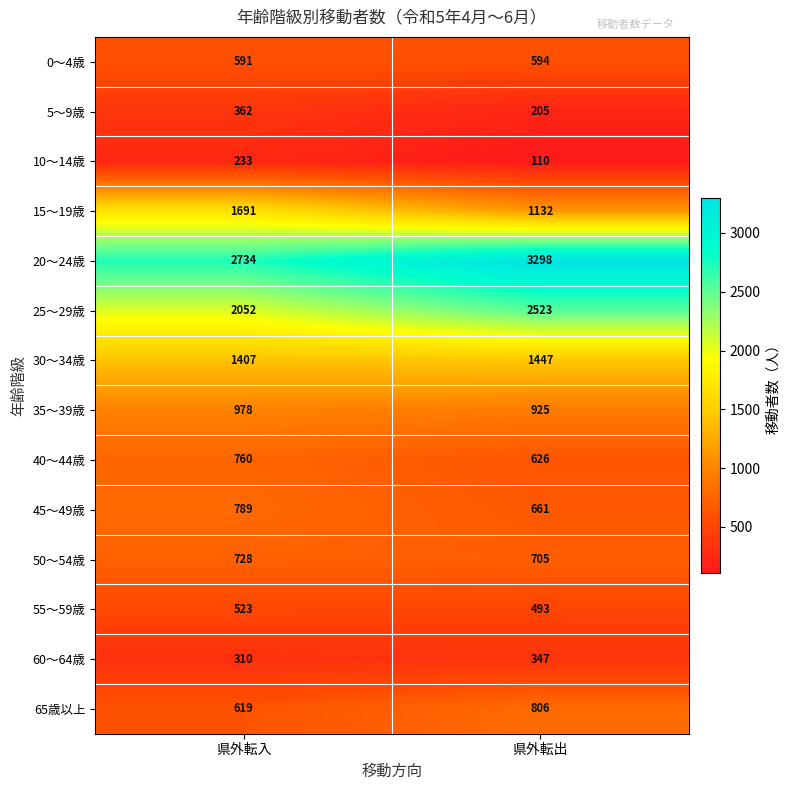

Reading right to left, what are all the values shown in this chart?

0～4歳: 県外転出=594	県外転入=591
5～9歳: 県外転出=205	県外転入=362
10～14歳: 県外転出=110	県外転入=233
15～19歳: 県外転出=1132	県外転入=1691
20～24歳: 県外転出=3298	県外転入=2734
25～29歳: 県外転出=2523	県外転入=2052
30～34歳: 県外転出=1447	県外転入=1407
35～39歳: 県外転出=925	県外転入=978
40～44歳: 県外転出=626	県外転入=760
45～49歳: 県外転出=661	県外転入=789
50～54歳: 県外転出=705	県外転入=728
55～59歳: 県外転出=493	県外転入=523
60～64歳: 県外転出=347	県外転入=310
65歳以上: 県外転出=806	県外転入=619